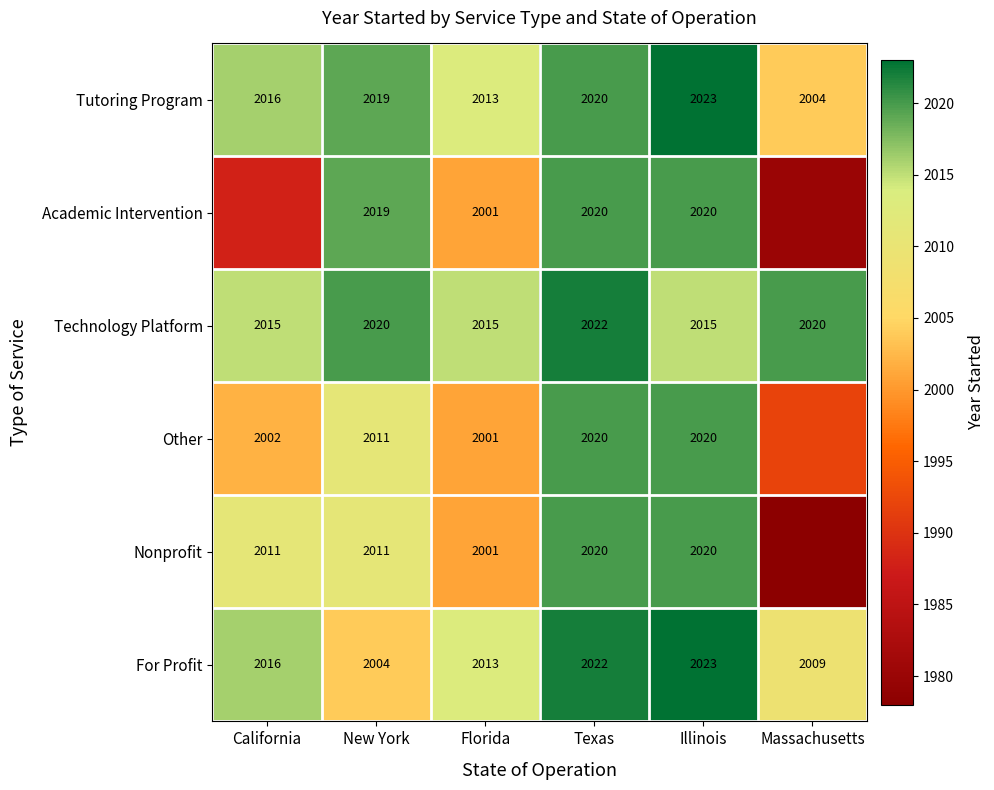

What is the difference between the Technology Platform values at Texas and Massachusetts?

2